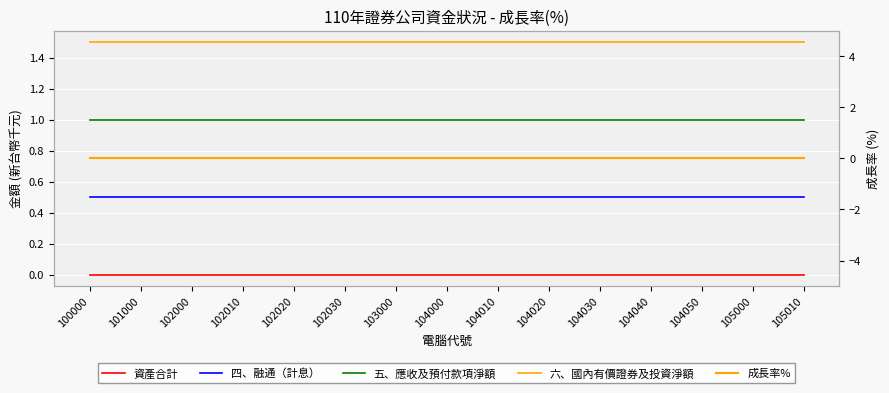

Which series has the widest spread of values?

資產合計